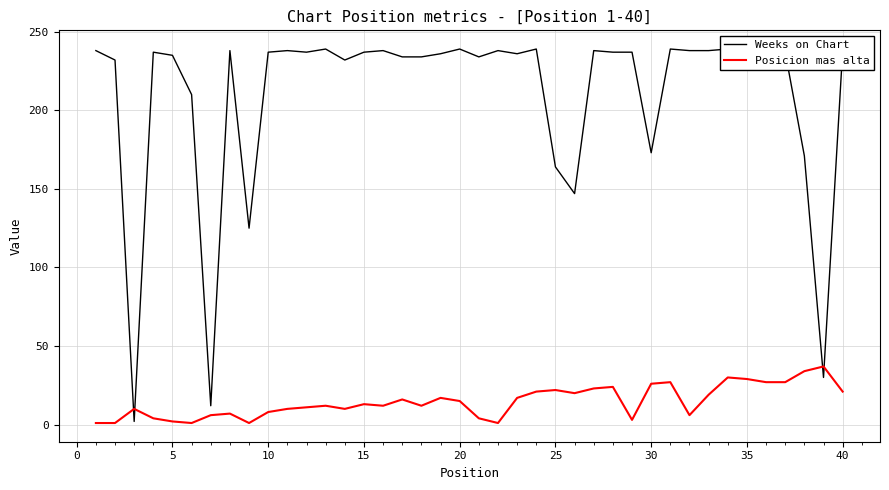

The value of Posicion mas alta at 30 is 14. True or false?

False